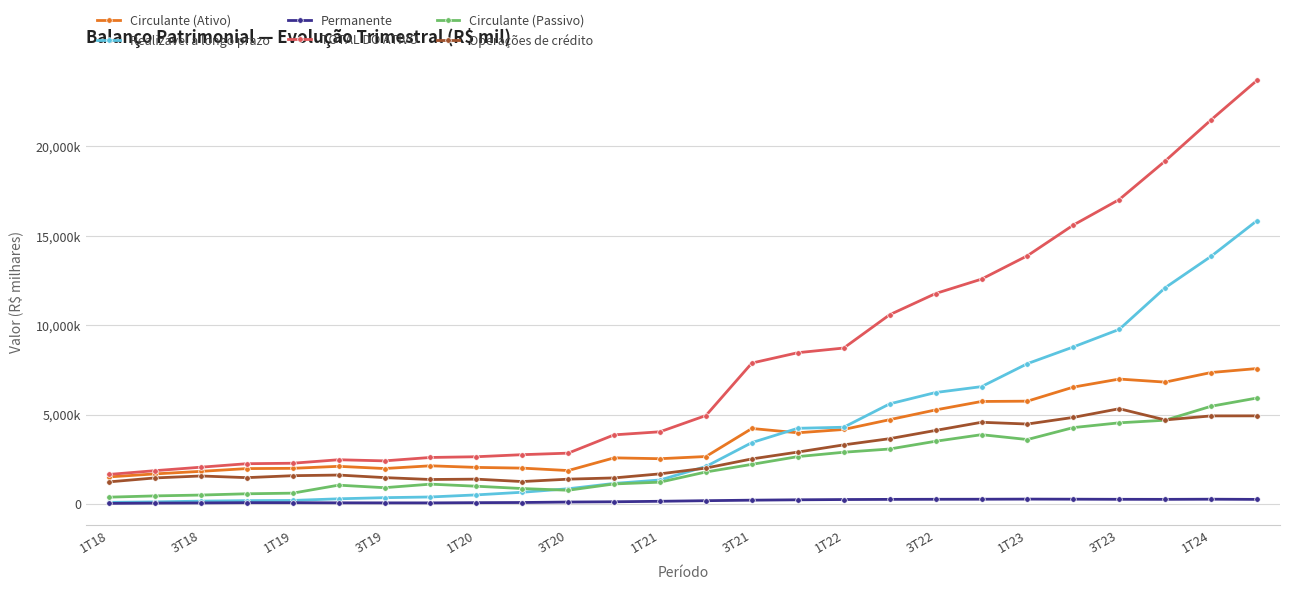

What are all the series names shown in the legend?

Circulante (Ativo), Realizável a longo prazo, Permanente, TOTAL DO ATIVO, Circulante (Passivo), Operações de crédito